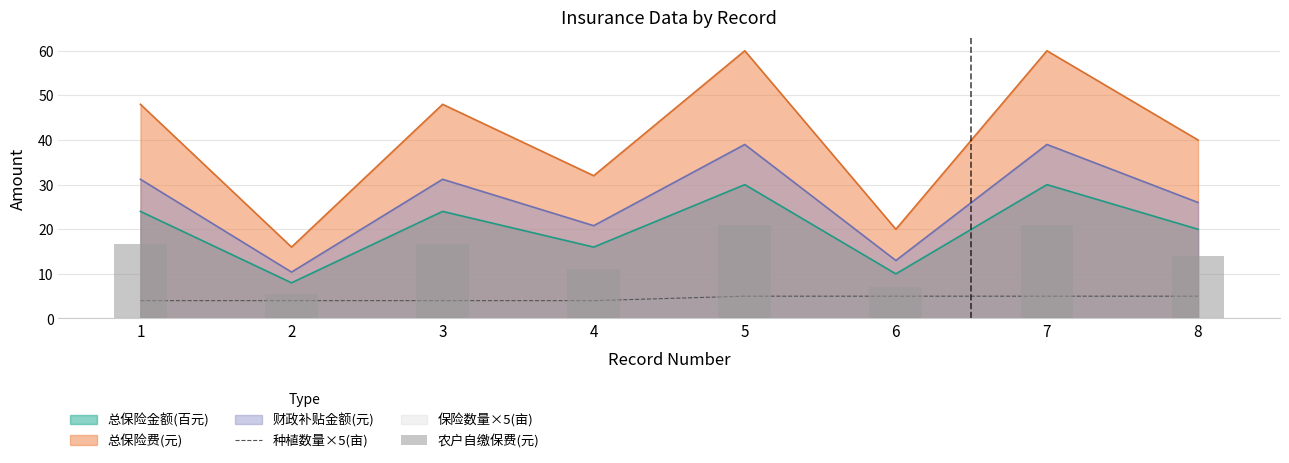

Which series has the largest total across all categories?

农户自缴保费(元)